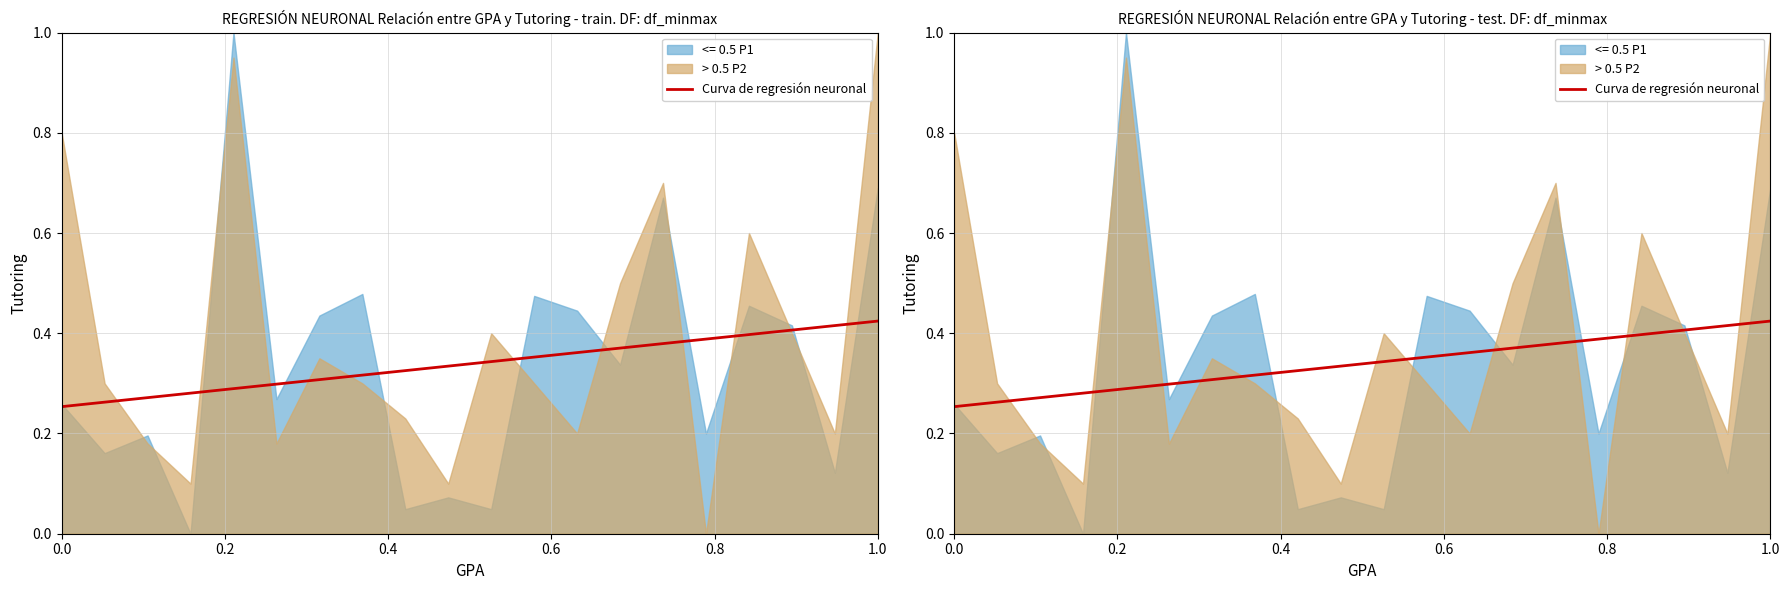

What is the average value?

0.3